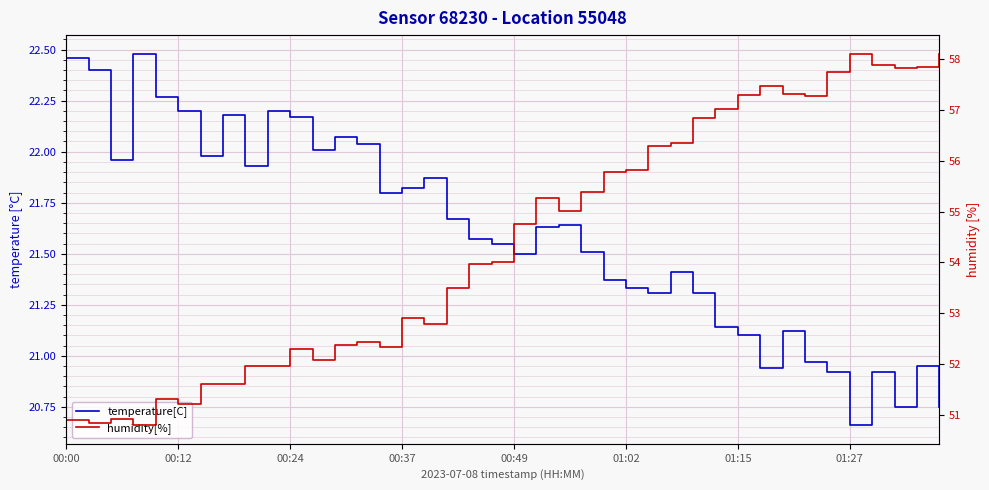

What is the difference between the highest and lowest values at 31?

36.5